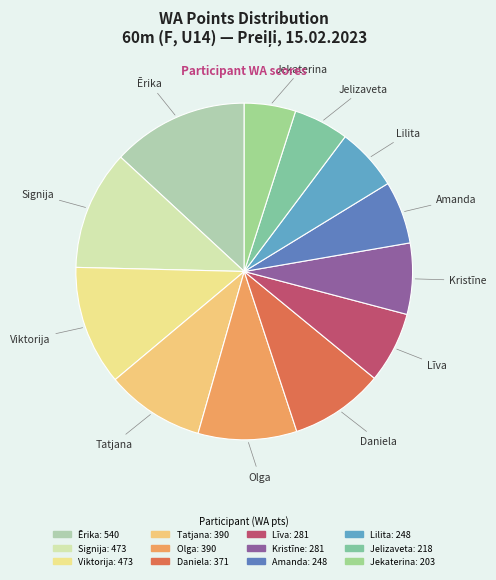

How many slices are in this pie chart?

12